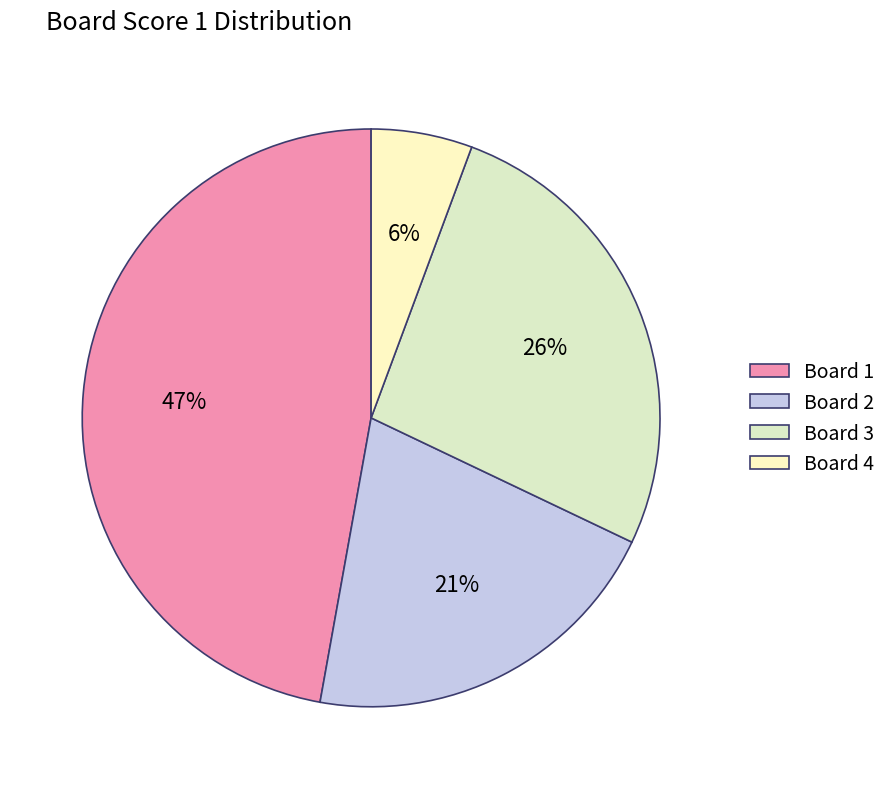

Rank the categories by value from highest to lowest.

Board 1, Board 3, Board 2, Board 4